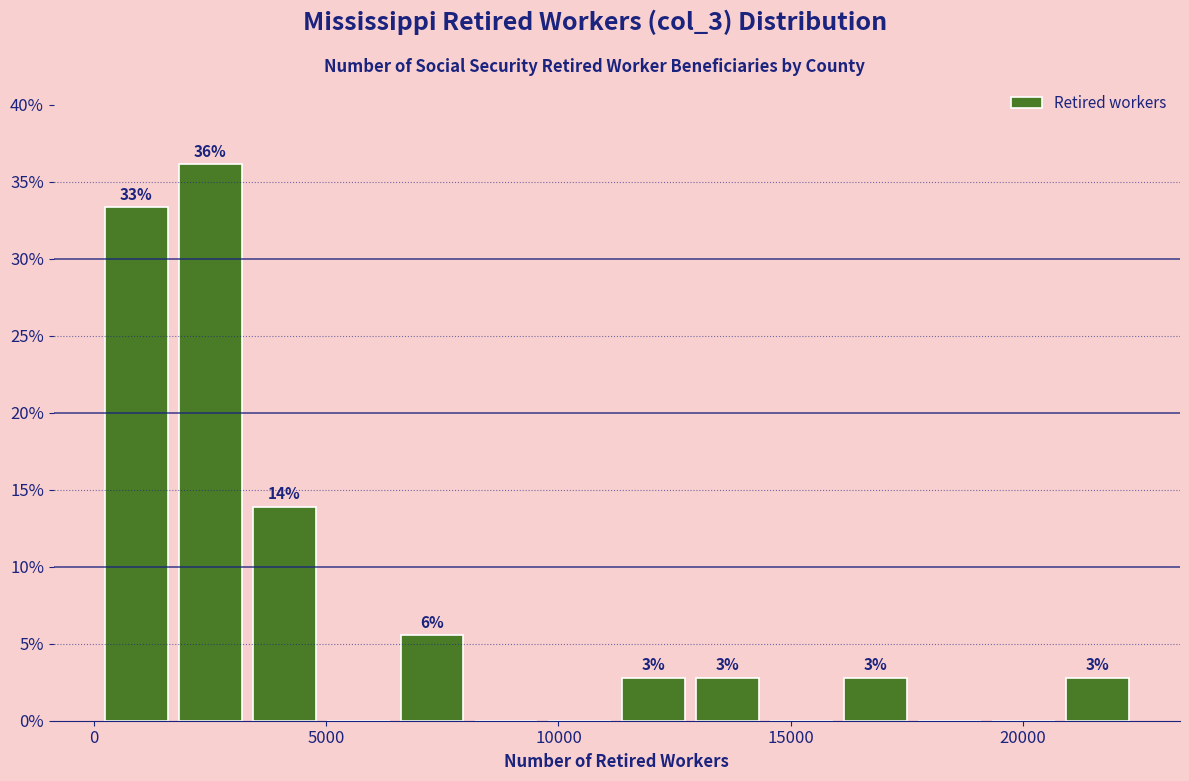

Read against the x-axis, roughly where is the centre of the tallest bar?

2500